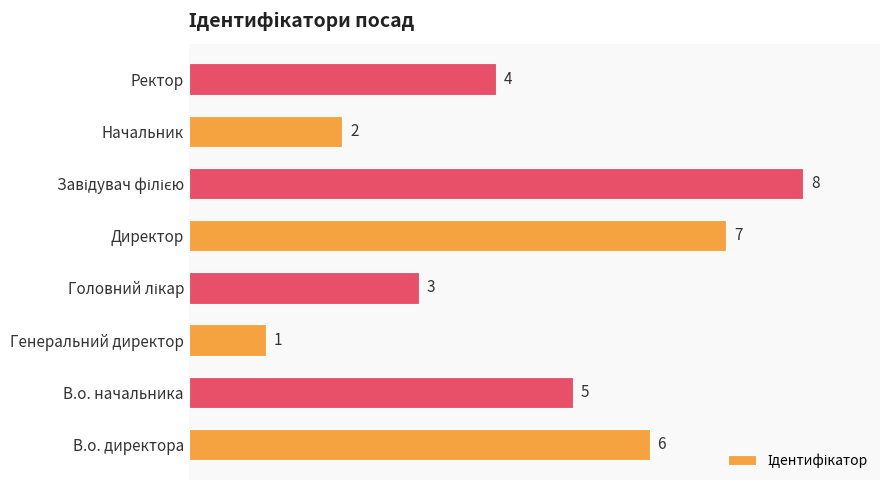

Reading bottom to top, extract all data points from this chart.

6	5	1	3	7	8	2	4